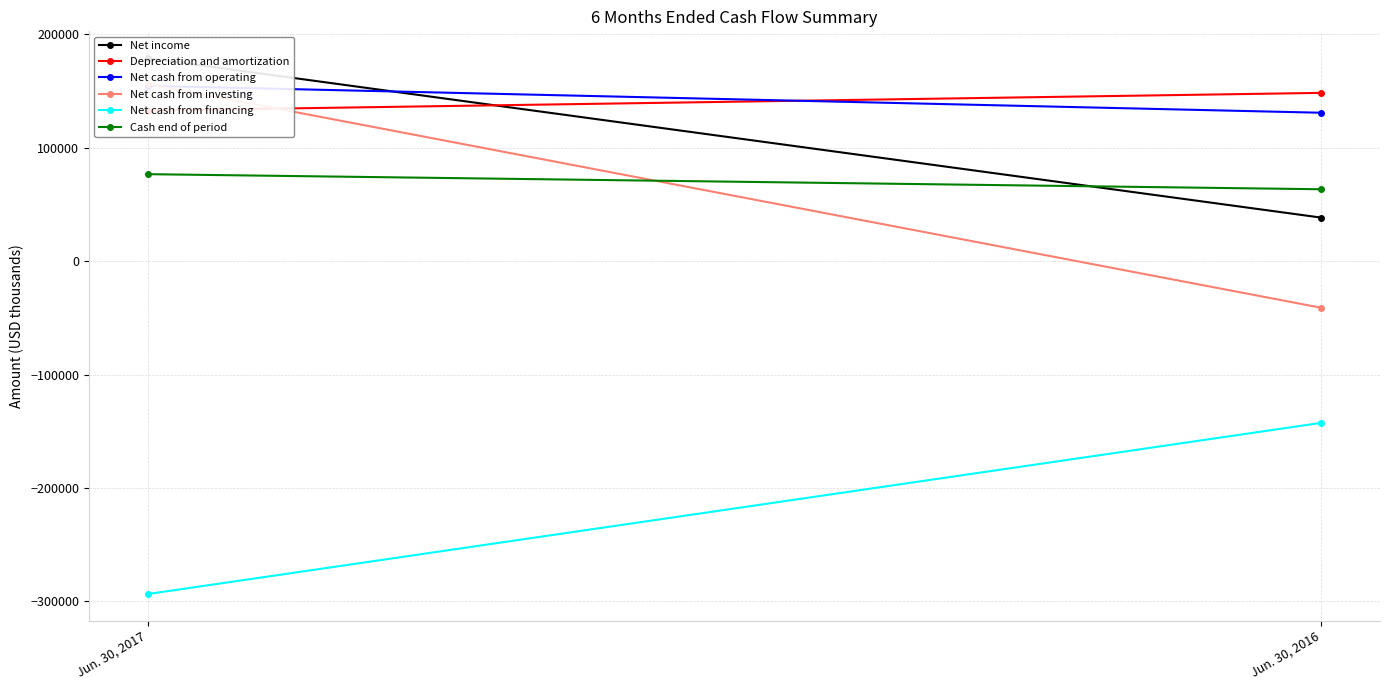

List the labels in order of Depreciation and amortization value, smallest first.

Jun. 30, 2017, Jun. 30, 2016